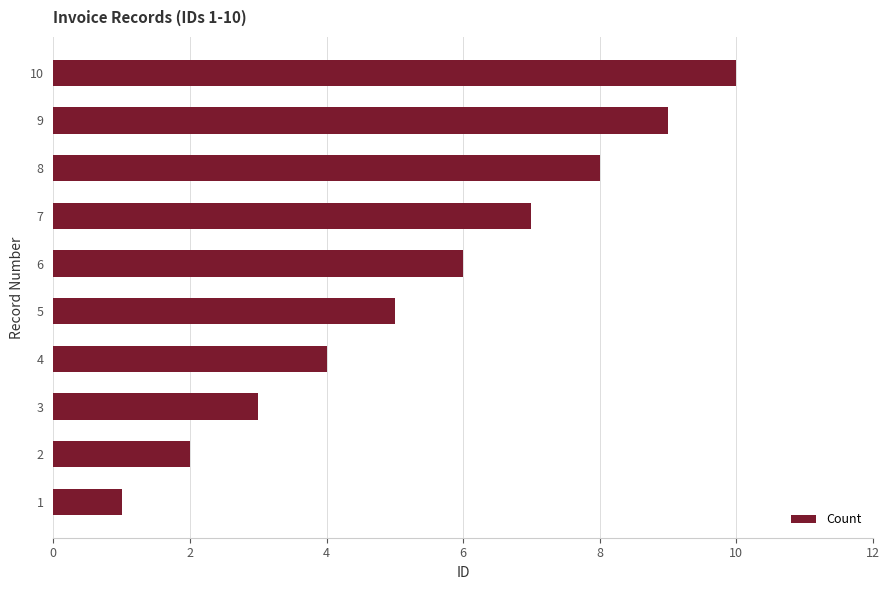

What is the difference between the maximum and minimum values?

9